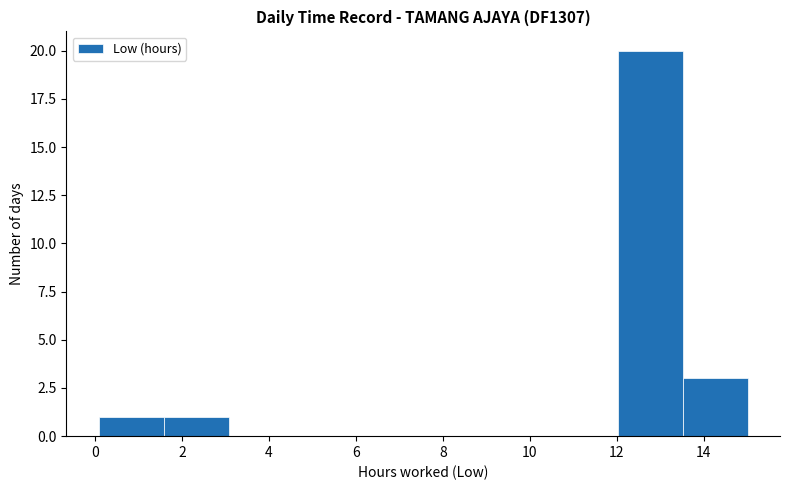

Reading left to right, list every bar in this chart as the range it spans on the x-axis followed by its height. Neither the bar edges nor the heights are printed on the chart, so give them approximately, as read against the axes.

0.0 to 1.6: 1
1.6 to 3.0: 1
3.0 to 4.6: 0
4.6 to 6.0: 0
6.0 to 7.6: 0
7.6 to 9.0: 0
9.0 to 10.6: 0
10.6 to 12.0: 0
12.0 to 13.6: 20
13.6 to 15.0: 3